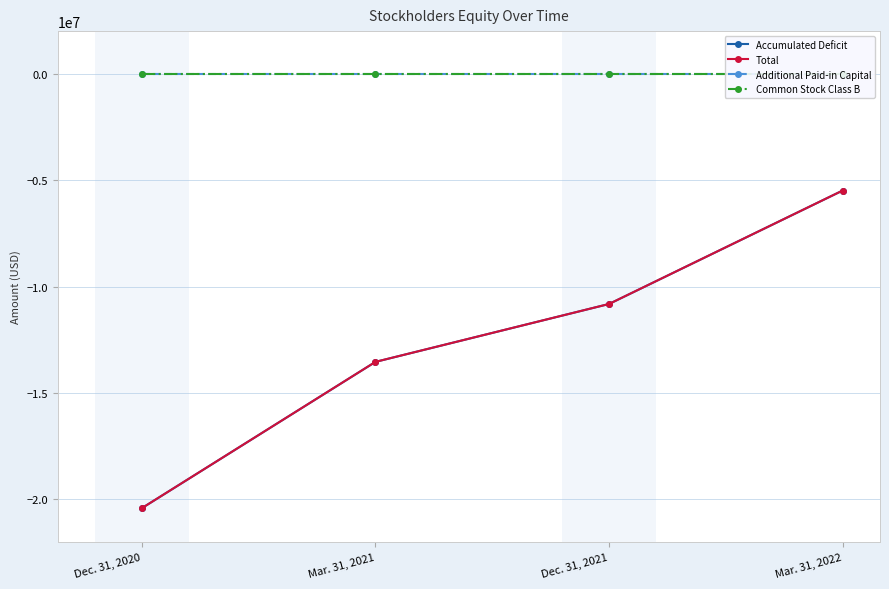

True or false: Common Stock Class B has more than 1 interior local peaks.

False